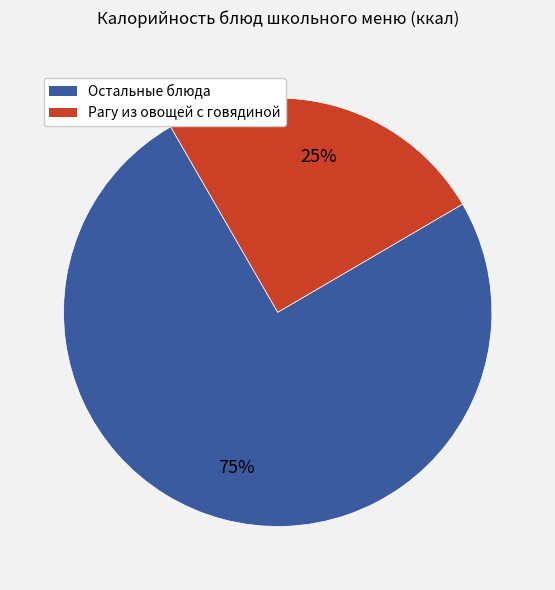

Is there a majority slice in this chart?

Yes